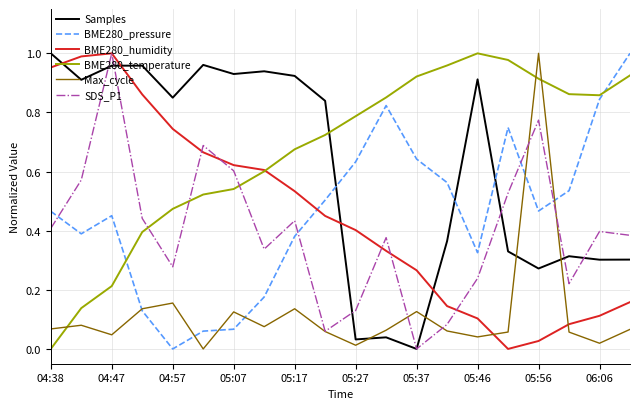

Which series has the largest total across all categories?

BME280_temperature